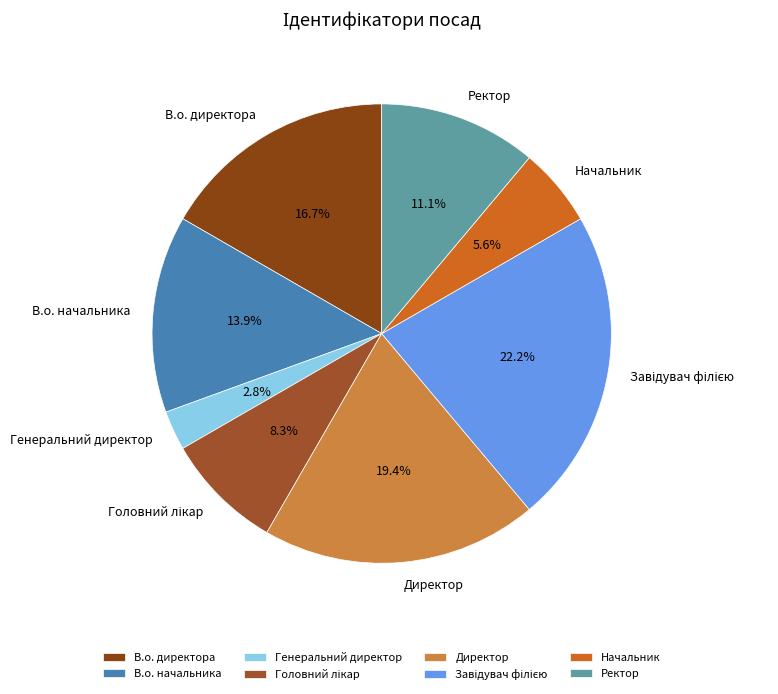

What is the smallest slice in the pie chart?

Генеральний директор